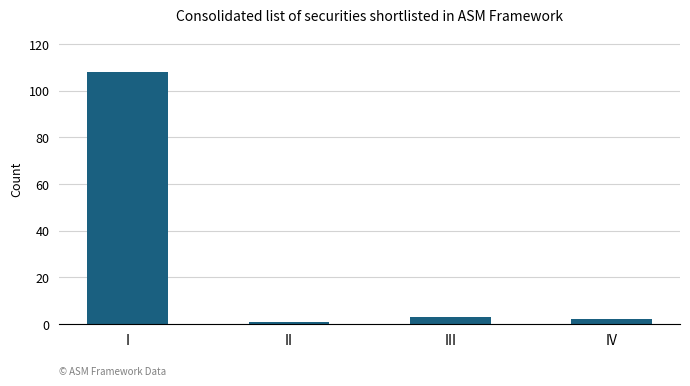

What is the sum of all values?

114